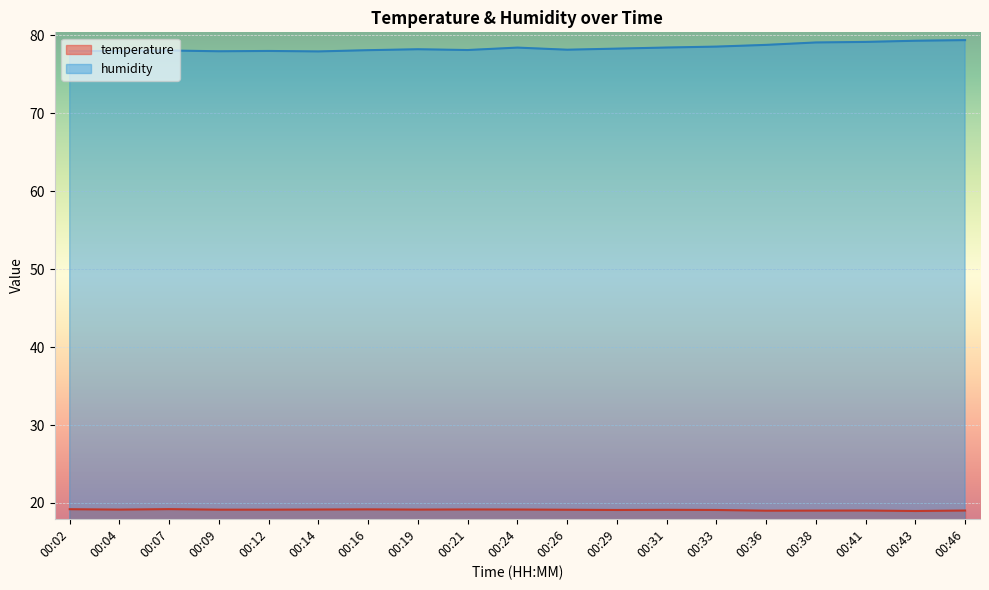

Reading right to left, list all the values displayed in this chart.

temperature: 00:46=19.0	00:43=19.0	00:41=19.0	00:38=19.0	00:36=19.0	00:33=19.1	00:31=19.1	00:29=19.1	00:26=19.1	00:24=19.2	00:21=19.2	00:19=19.1	00:16=19.2	00:14=19.2	00:12=19.1	00:09=19.1	00:07=19.2	00:04=19.1	00:02=19.2
humidity: 00:46=79.4	00:43=79.3	00:41=79.2	00:38=79.1	00:36=78.8	00:33=78.6	00:31=78.4	00:29=78.3	00:26=78.2	00:24=78.4	00:21=78.1	00:19=78.2	00:16=78.1	00:14=77.9	00:12=78.0	00:09=78.0	00:07=78.1	00:04=78.0	00:02=78.0